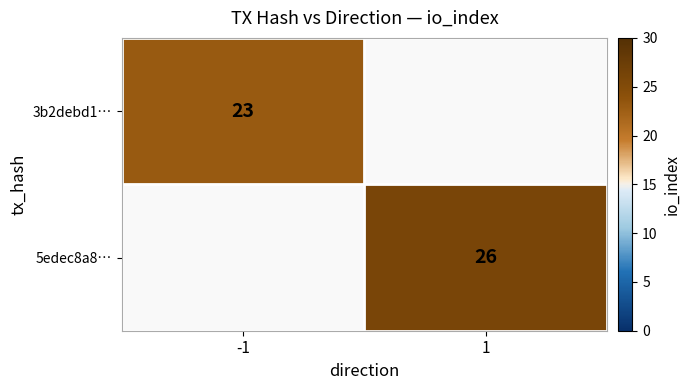

How many categories are shown in the chart?

2